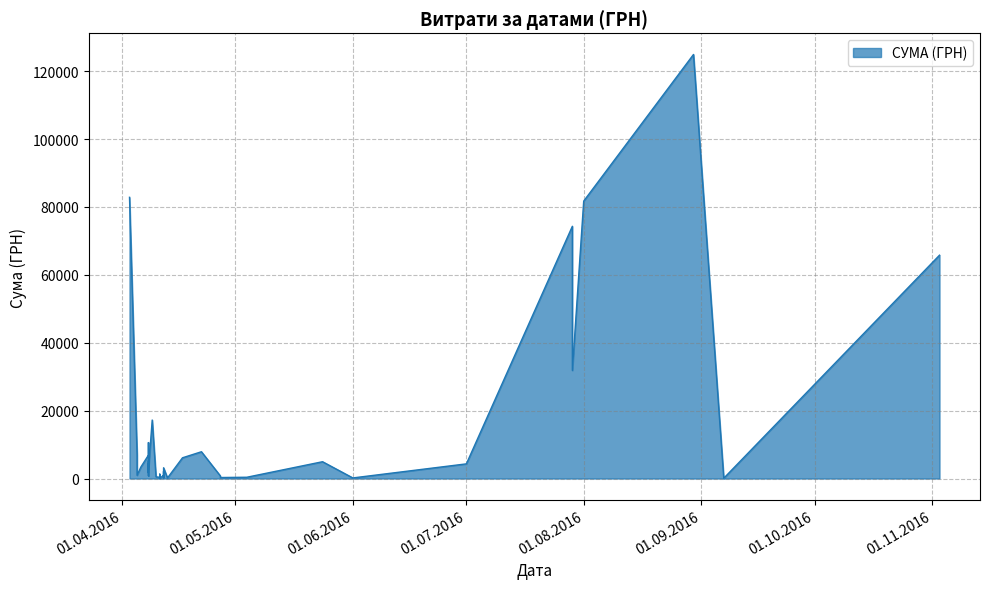

True or false: the data shows 2624.0 at 08.04.2016.

False